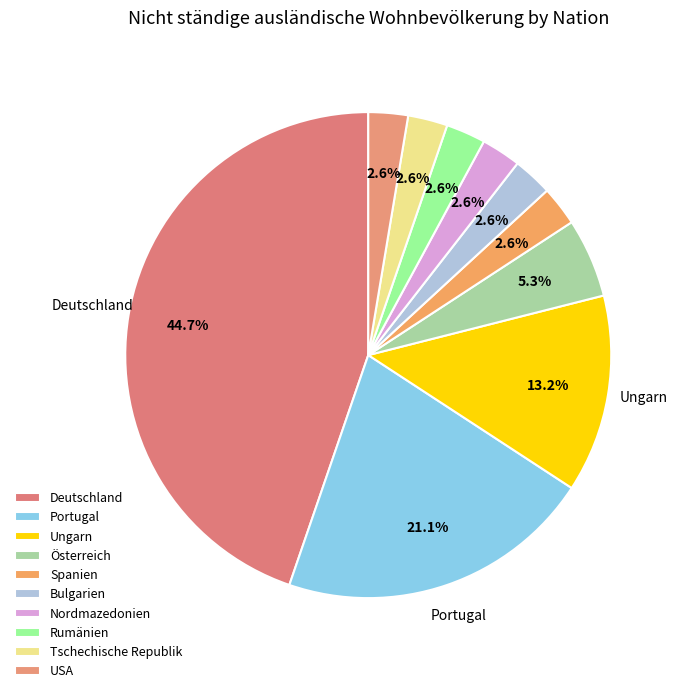

How many segments does this pie chart have?

10